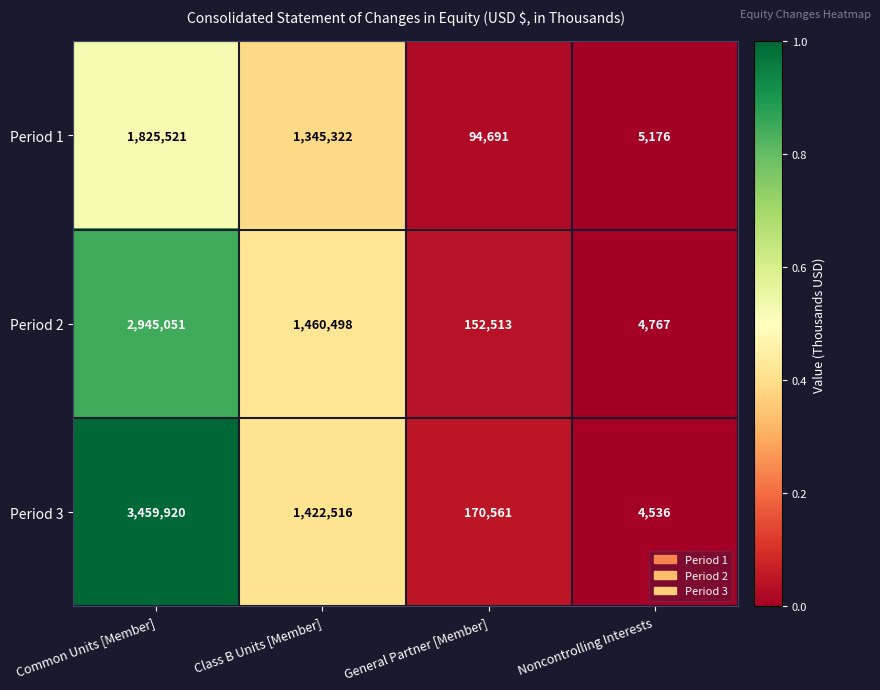

How many series are shown in this chart?

3